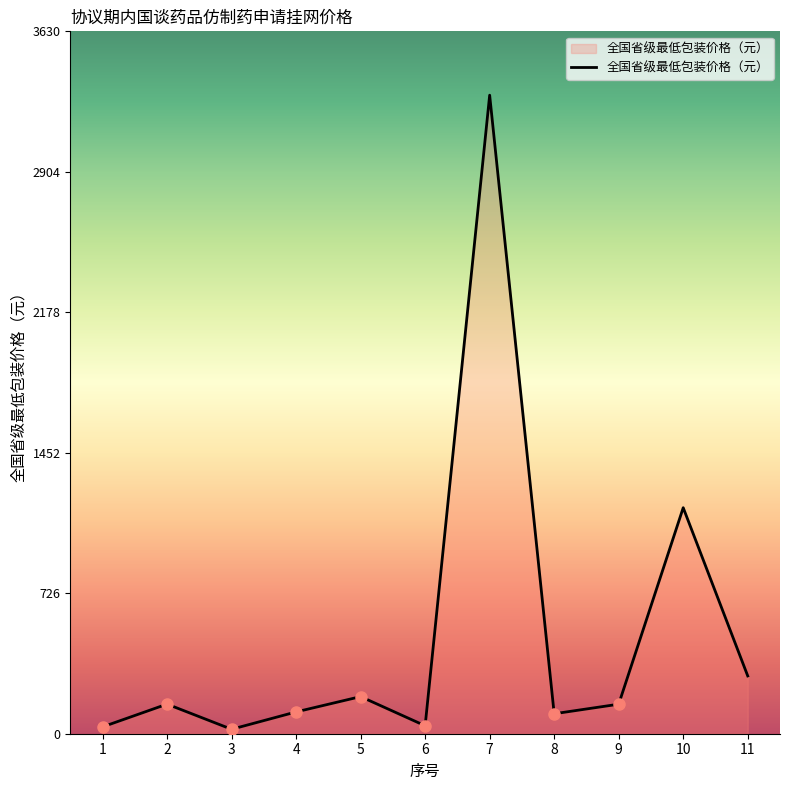

Where is the data nearest to the value 1661?

10